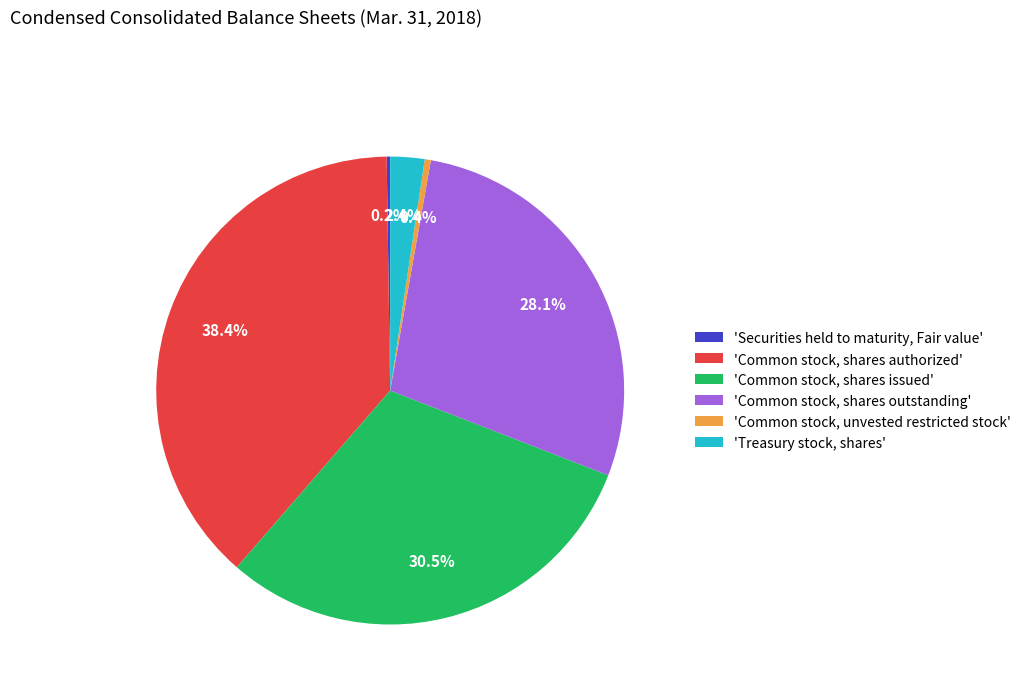

Which has a higher value, 'Common stock, shares outstanding' or 'Common stock, unvested restricted stock'?

'Common stock, shares outstanding'